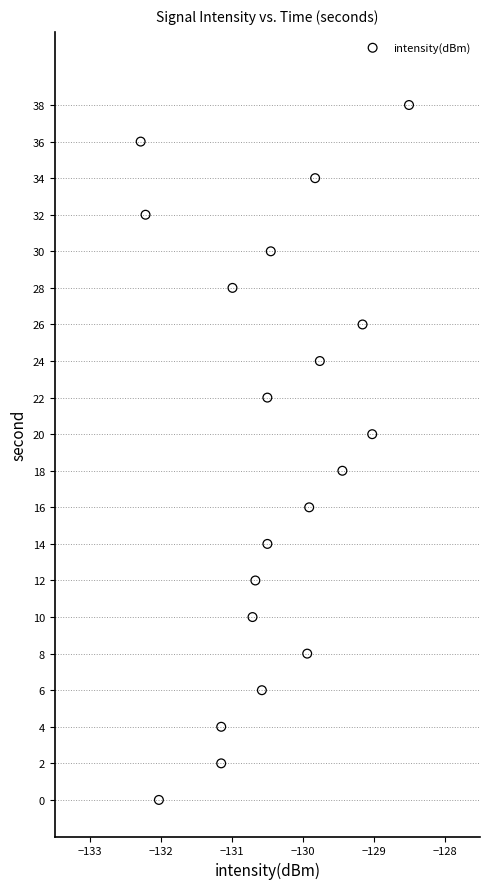

What is the range of Y values (max minus min)?

38